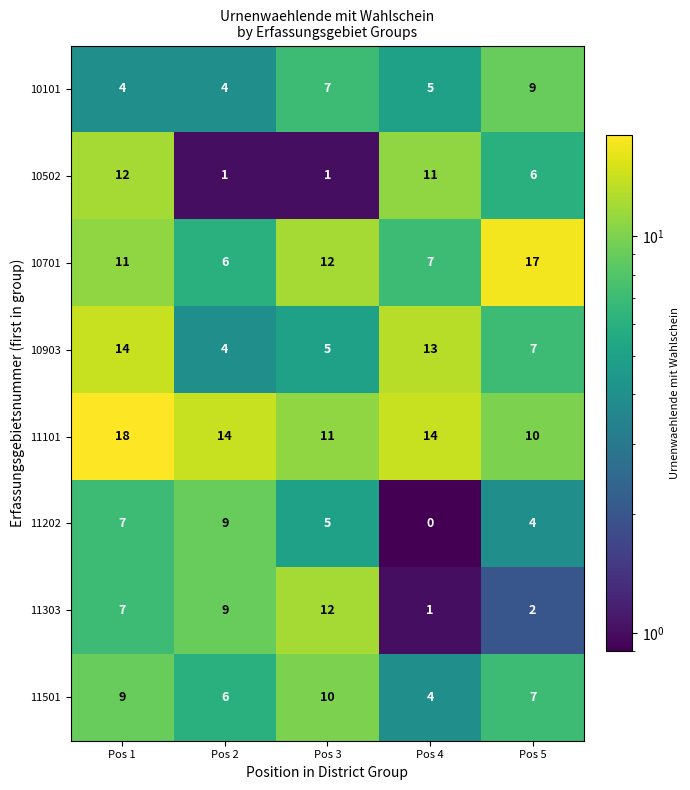

What is the approximate value of 10101 at Pos 2?

4